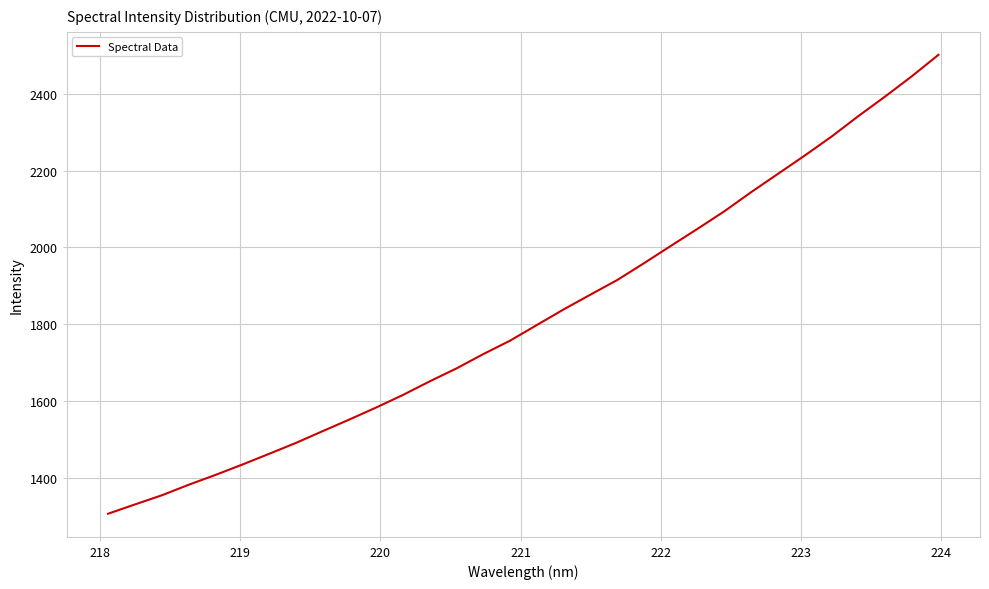

What is the difference between the maximum and minimum values?

1196.0